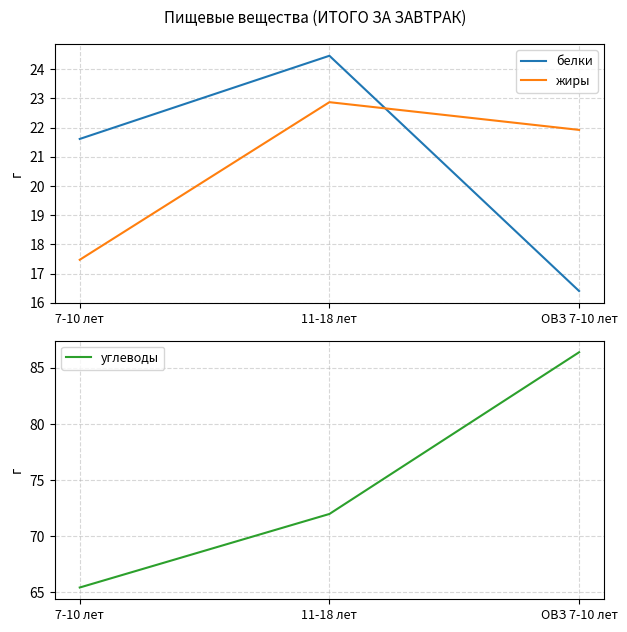

Rank the categories by жиры value from lowest to highest.

7-10 лет, ОВЗ 7-10 лет, 11-18 лет